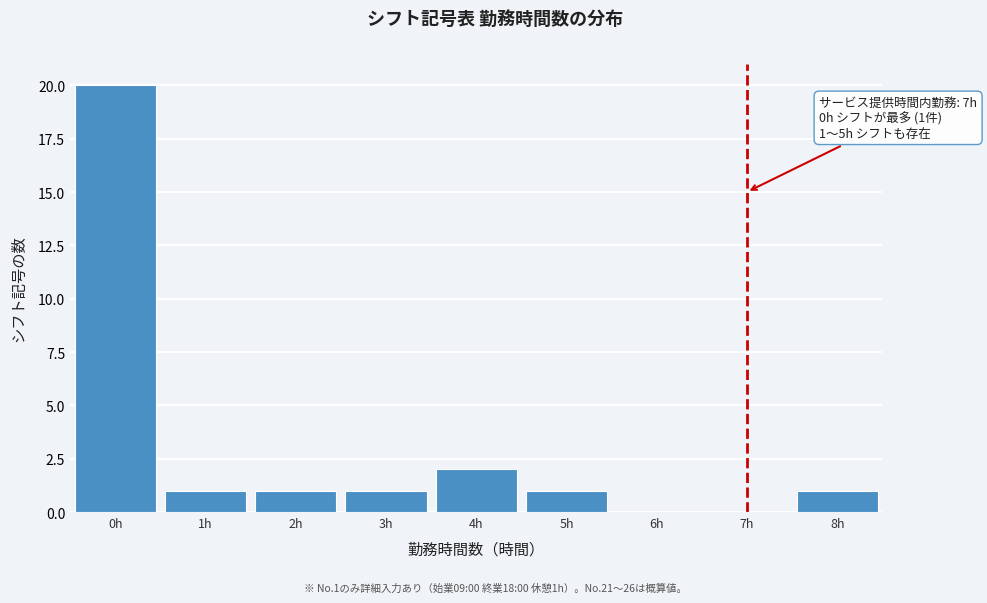

Over which range of the x-axis is the bar tallest?

-0.5 to 0.5